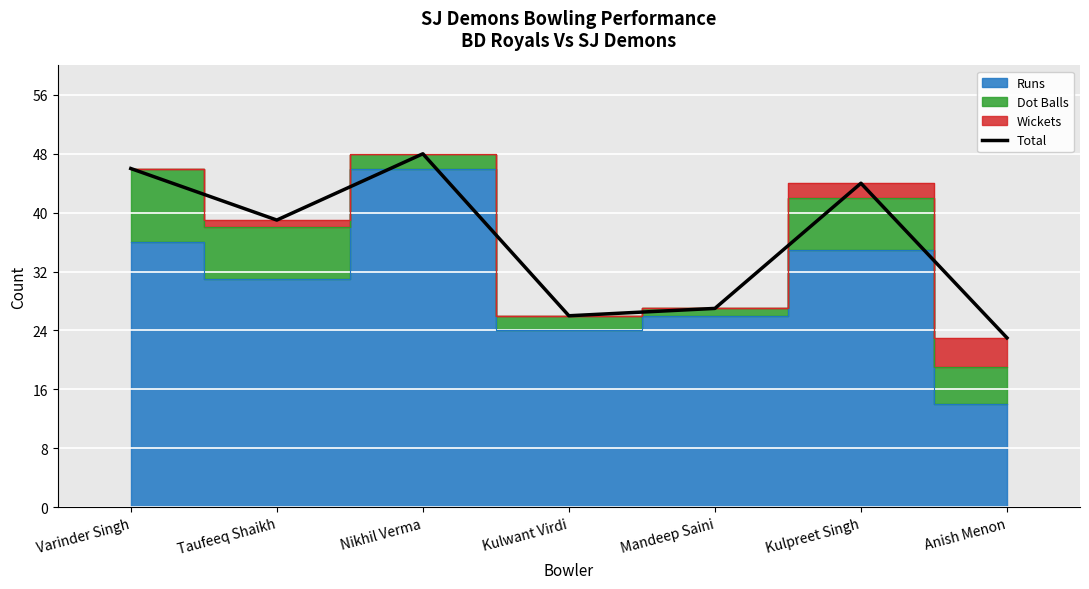

What is the minimum value shown in the chart?

23